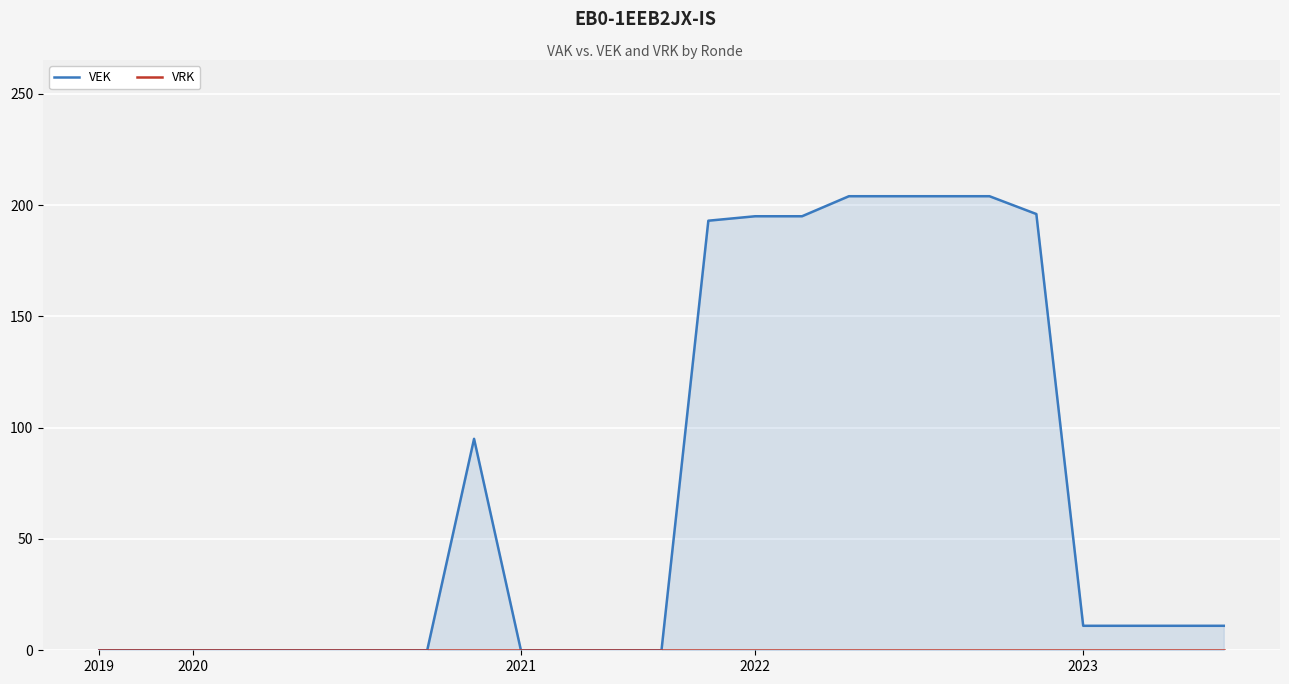

Is it true that VRK equals 0 at 2020?

True